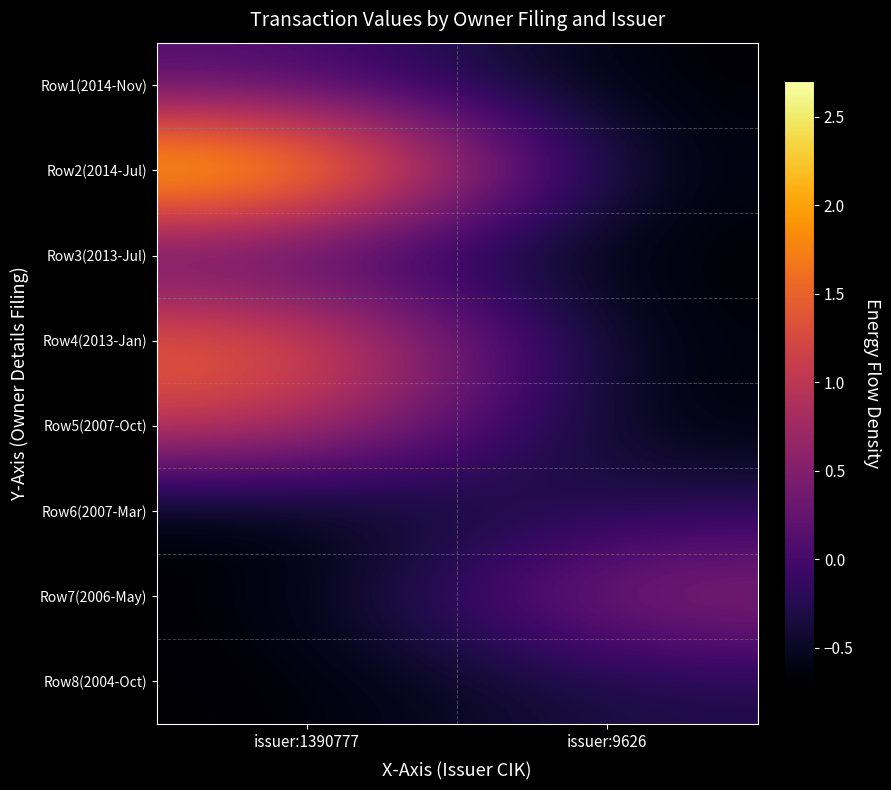

What is the spread (max minus min) of values at issuer:1390777?

3.4